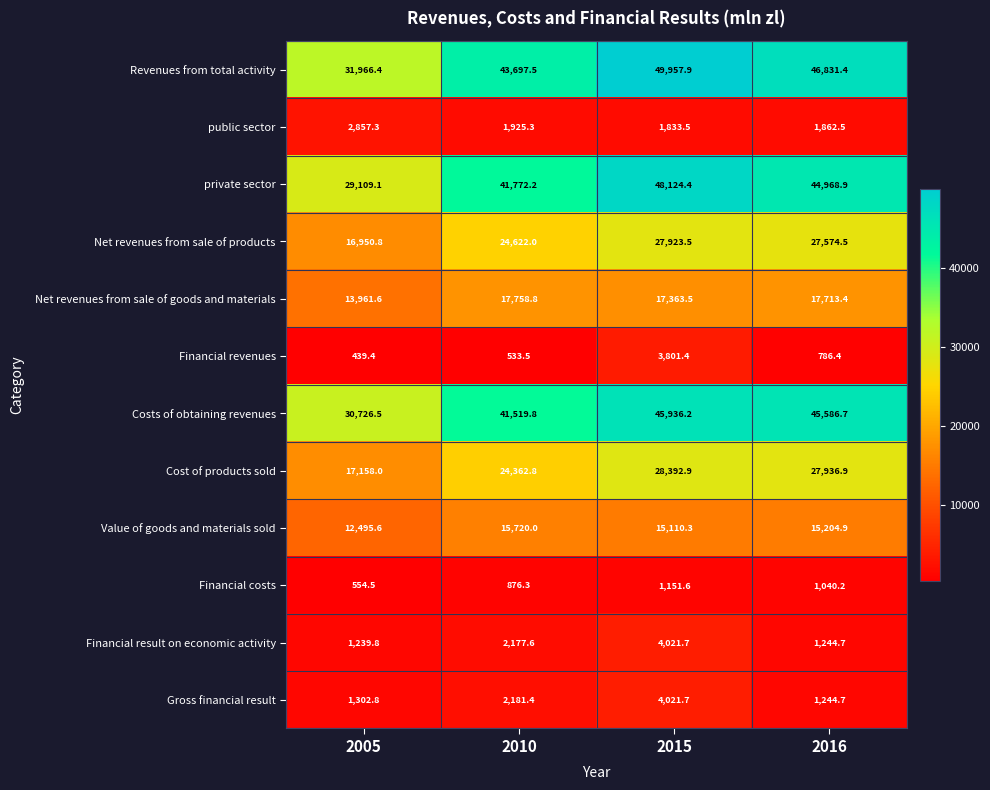

What is the total value across all series at 2016?

231995.2